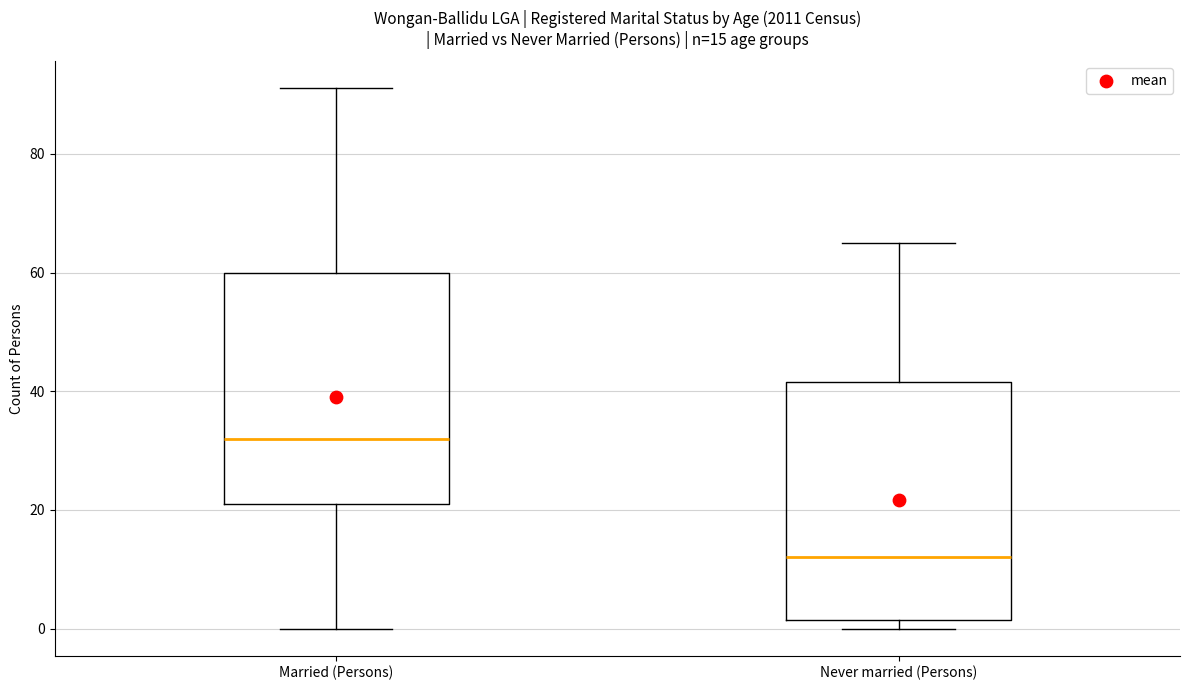

Which box has the highest median line?

Married (Persons)